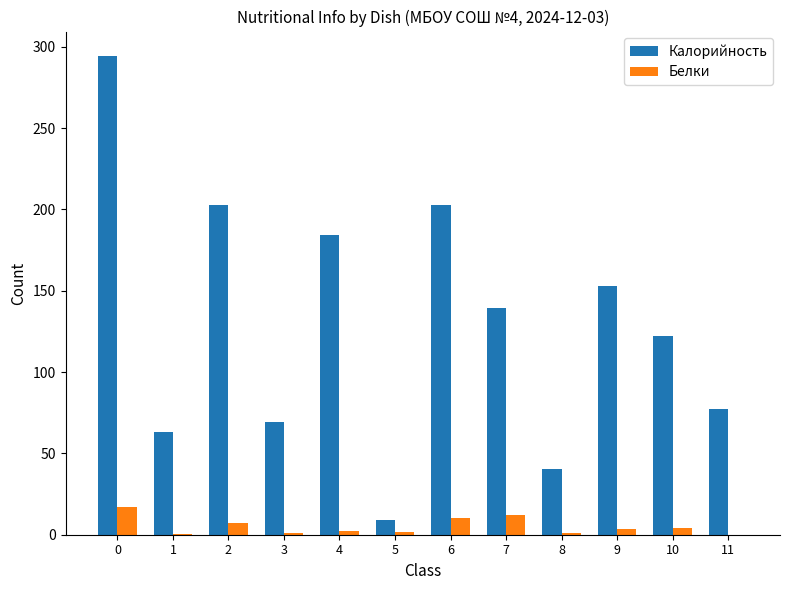

What is the spread (max minus min) of values at 10?

118.4